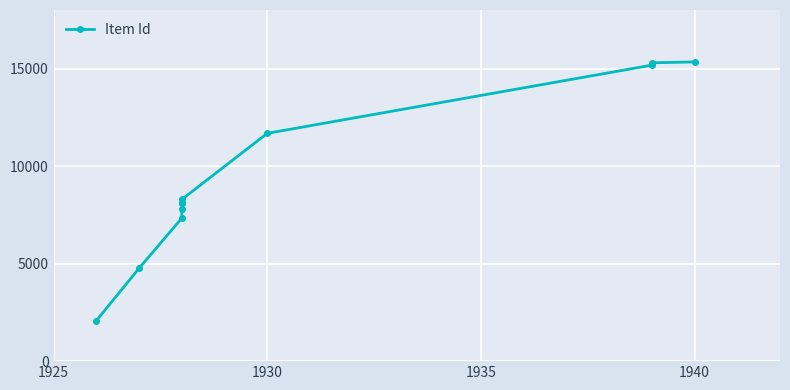

Reading left to right, transcribe all the data shown in this chart.

2076	4760	7331	7800	8121	8125	8288	11678	15174	15294	15338